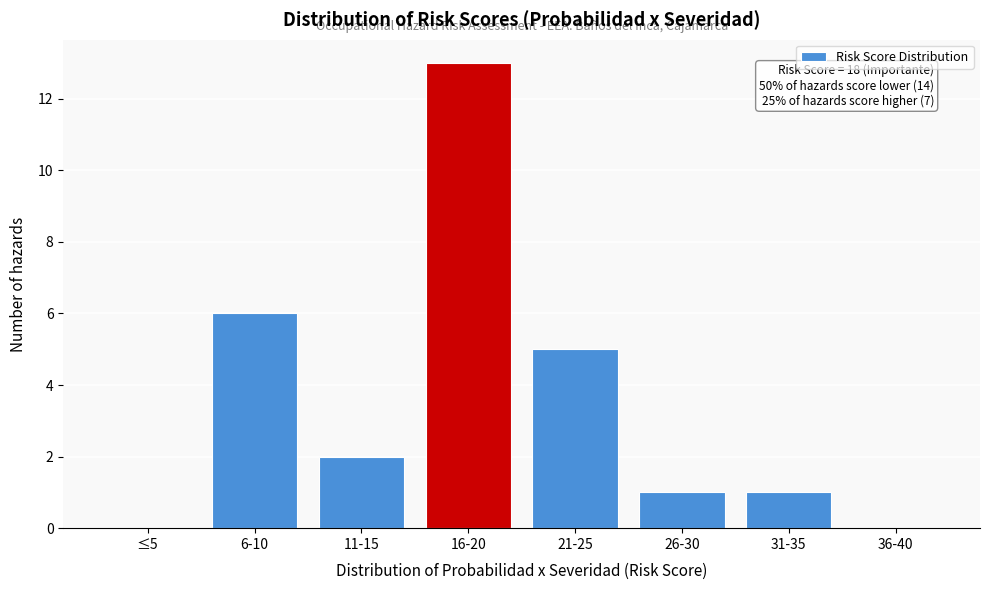

Reading left to right, extract all data points from this chart.

≤5=0	6-10=6	11-15=2	16-20=13	21-25=5	26-30=1	31-35=1	36-40=0